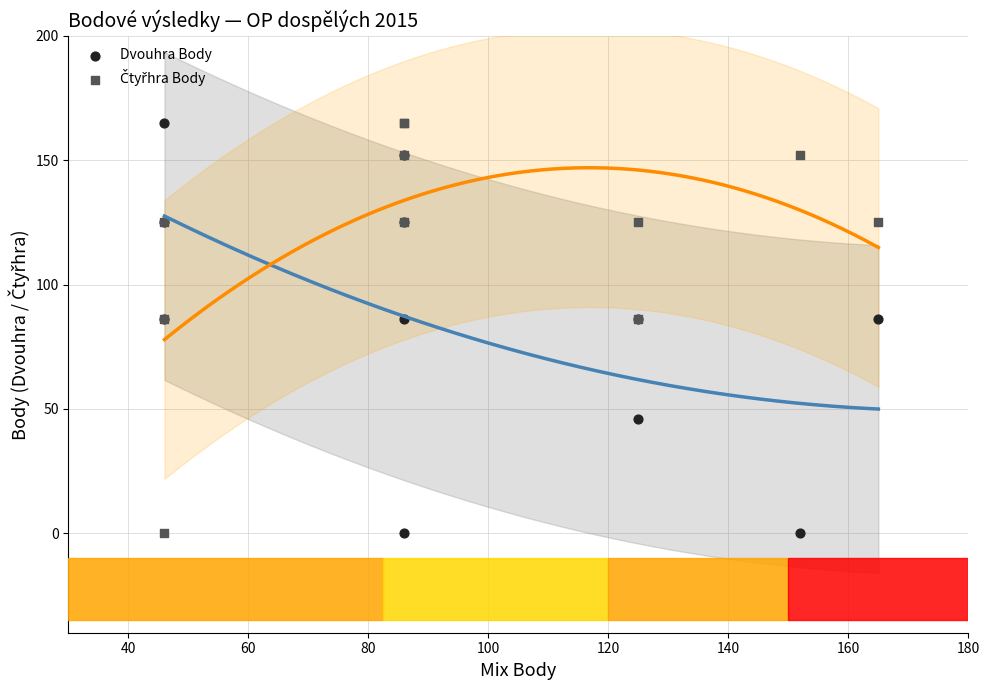

What is the X range (max minus min) for the scatter plot?

119